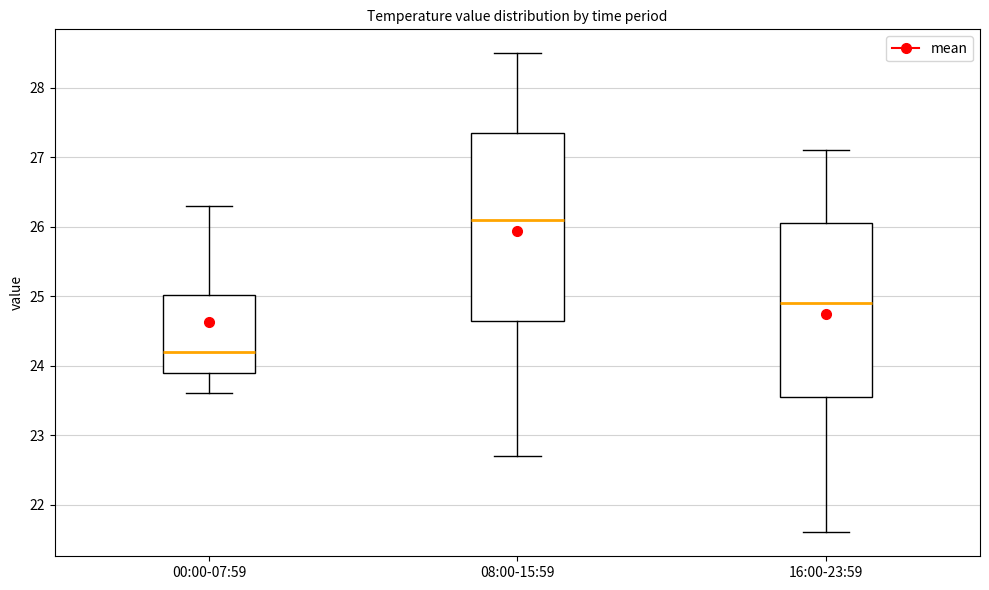

Which box is the tallest, from its lower edge to its upper edge?

08:00-15:59